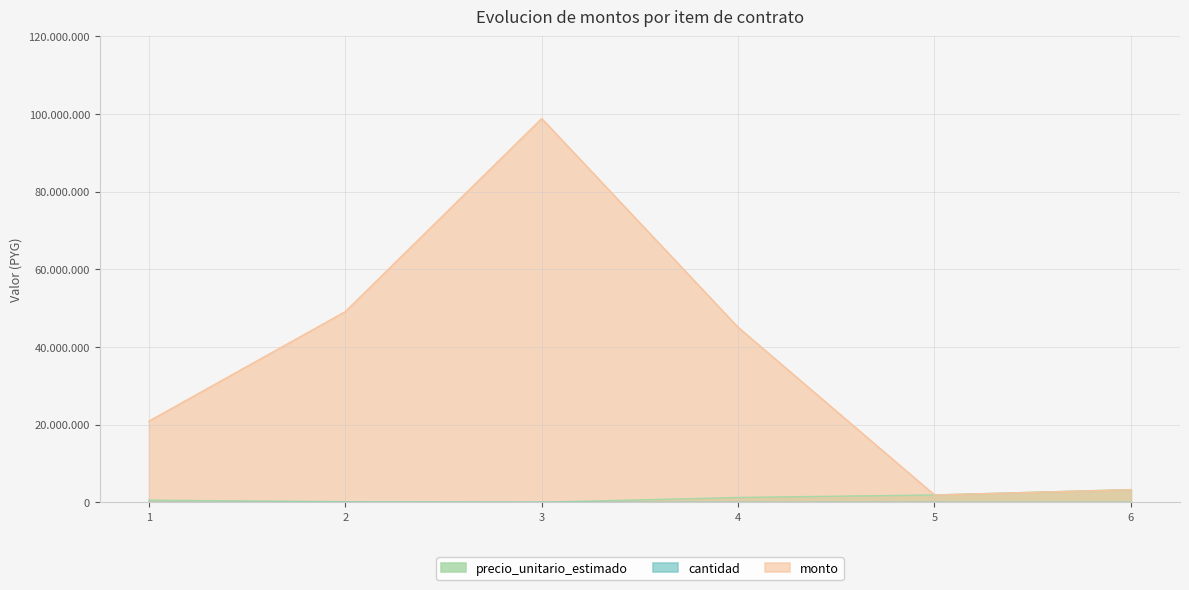

At how many categories does at least one series exceed 47995454?

2